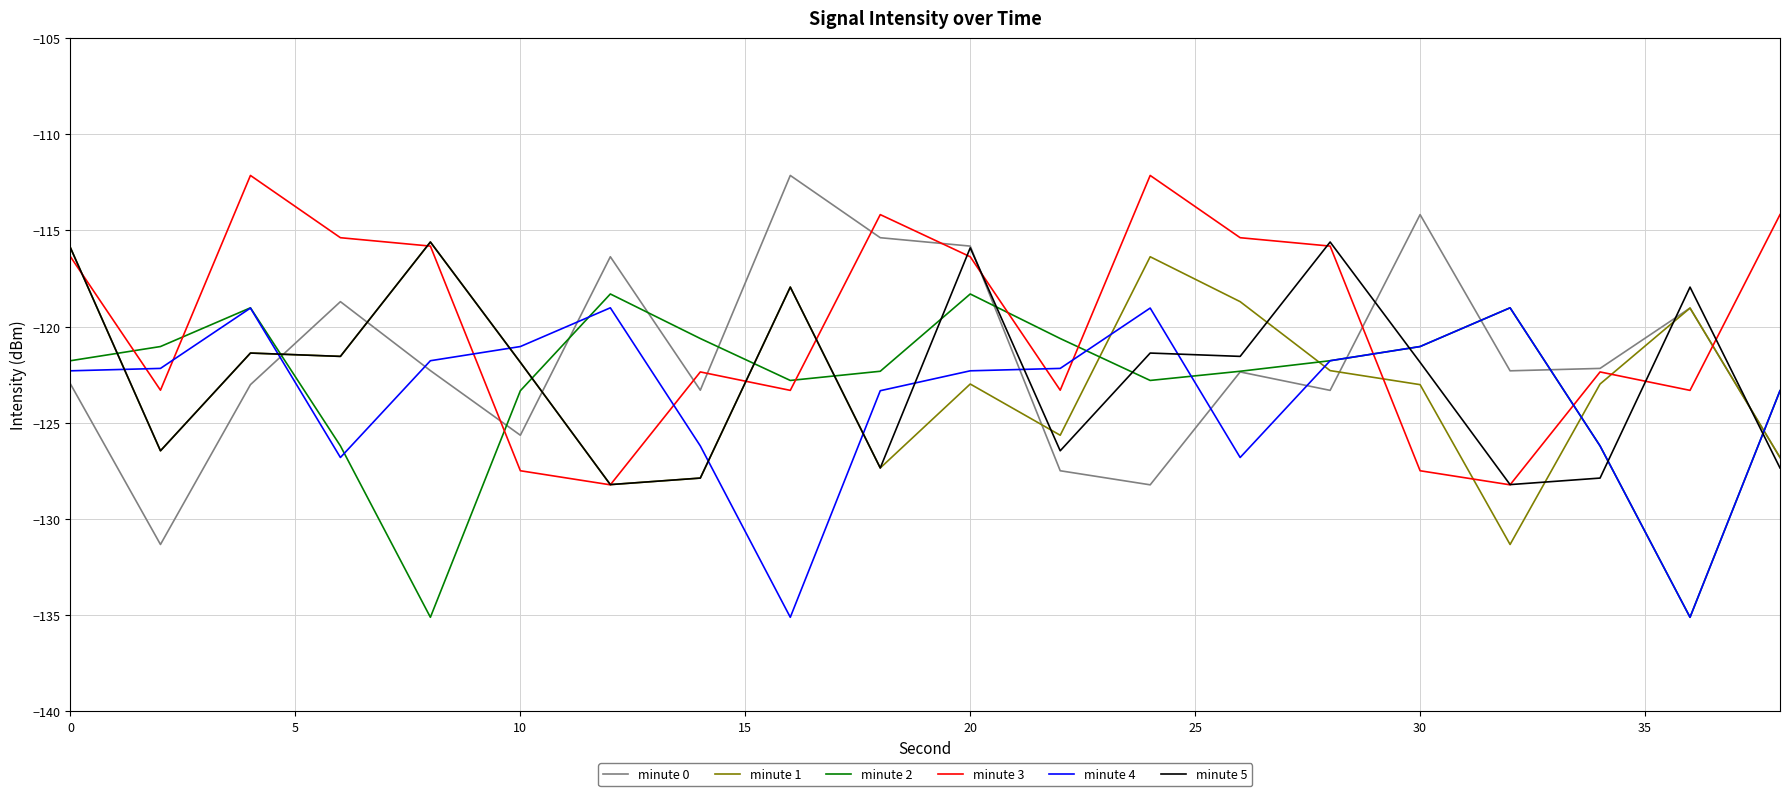

What is the highest value of the minute 1 series?

-115.6